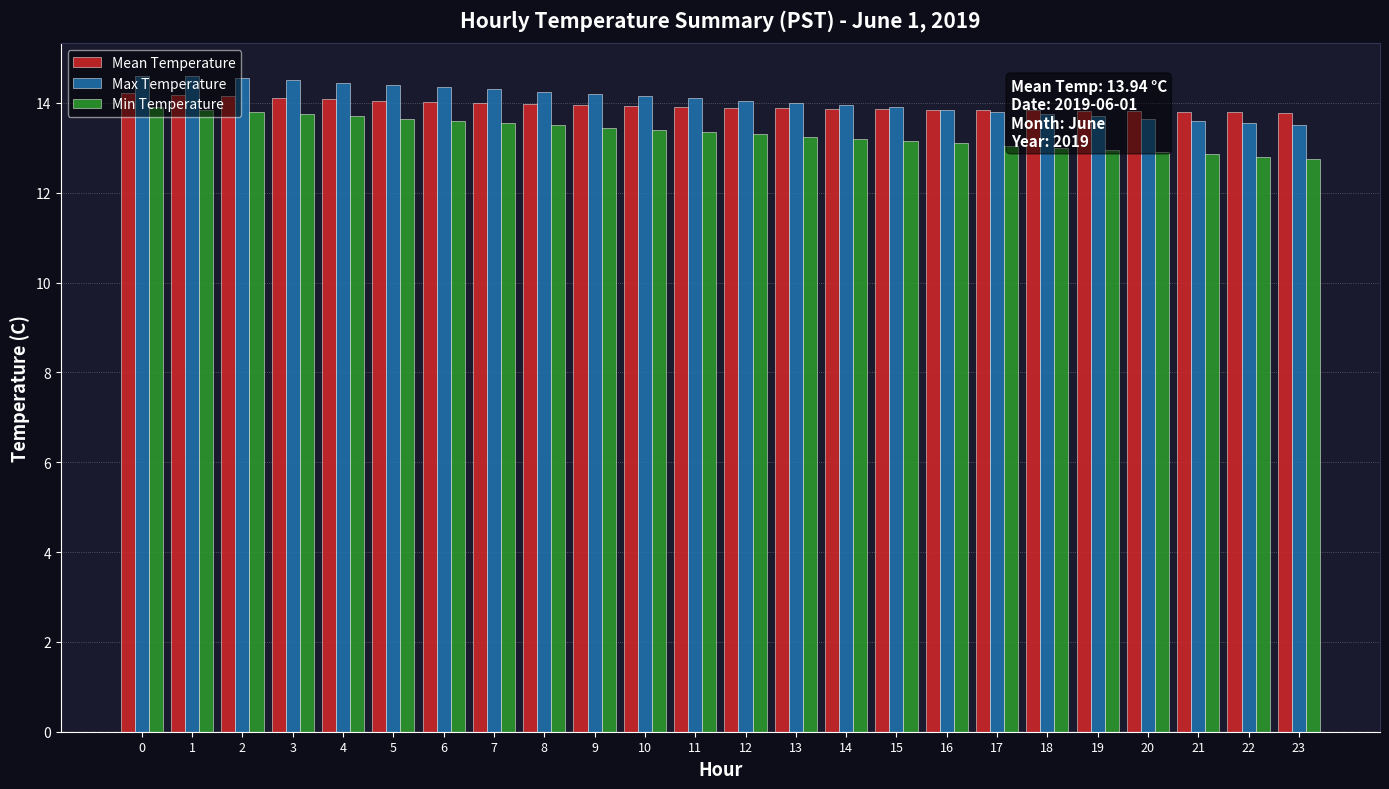

What is the value of the Max Temperature bar at the 4th from the left?

14.5